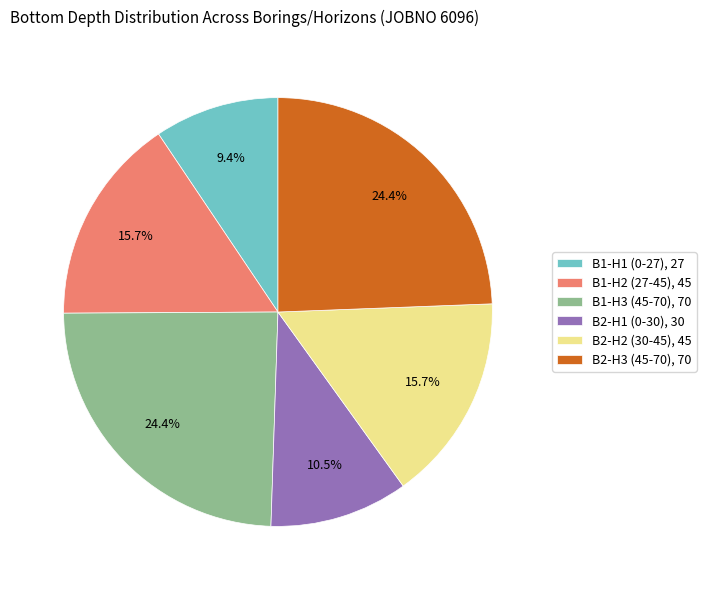

Does any single category account for the majority?

No